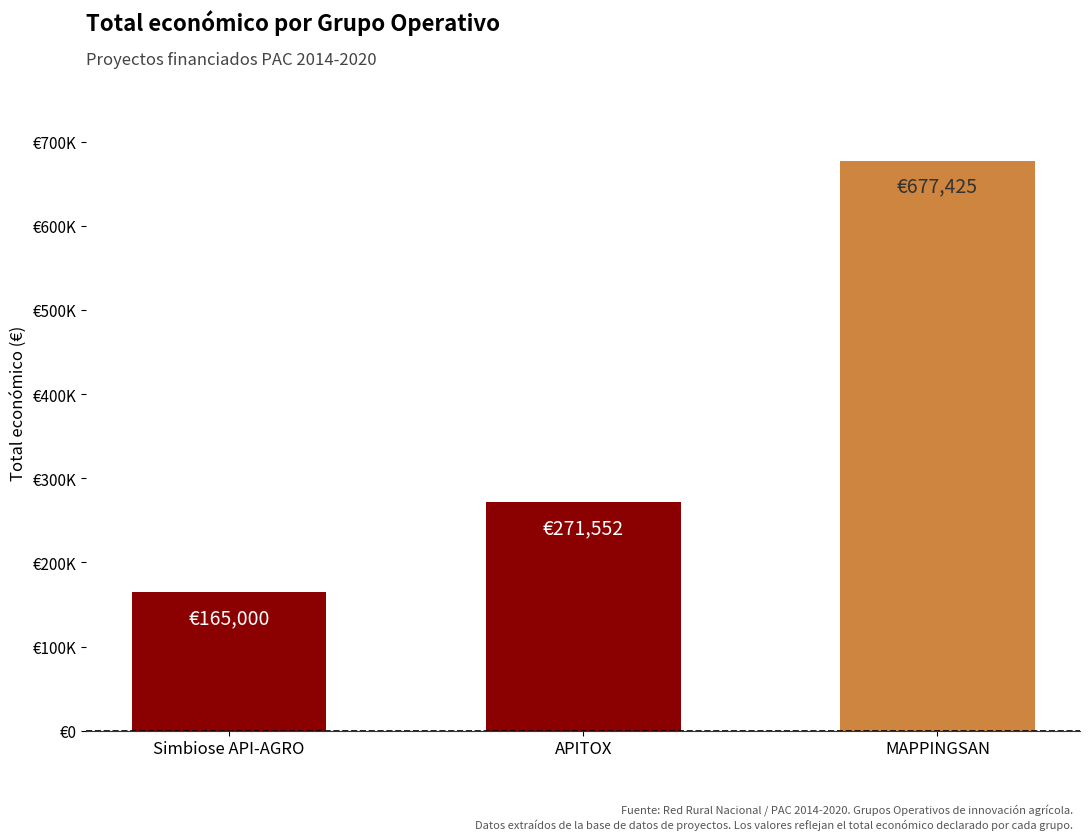

Reading right to left, extract all data points from this chart.

MAPPINGSAN=677425	APITOX=271552	Simbiose API-AGRO=165000